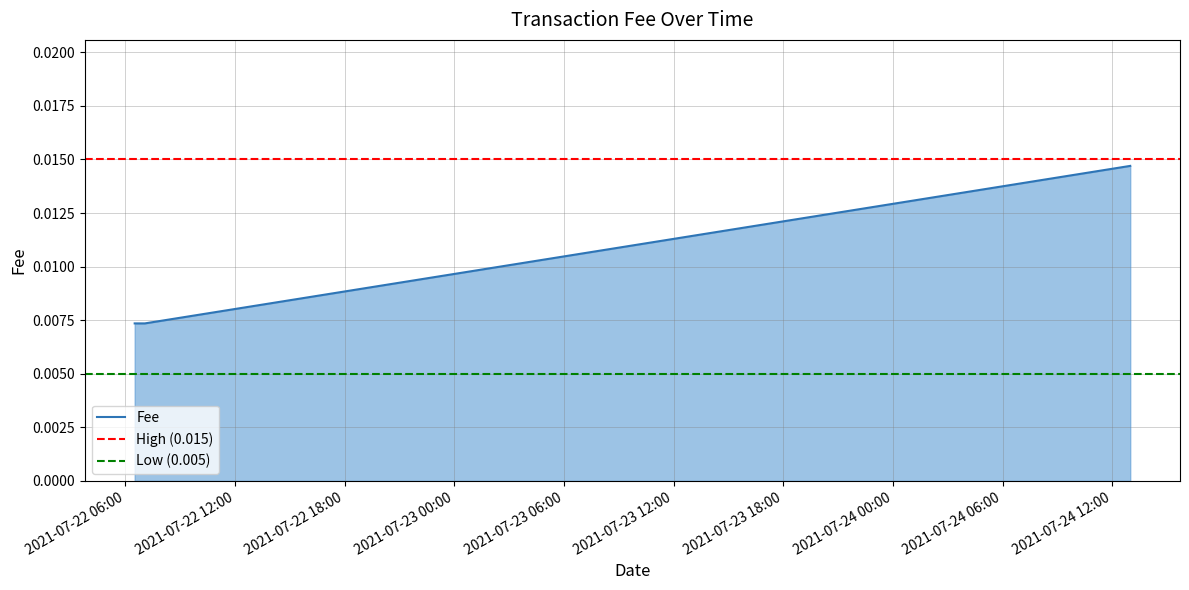

What is the label of the 2nd point from the left?

2021-07-22 07:04:16